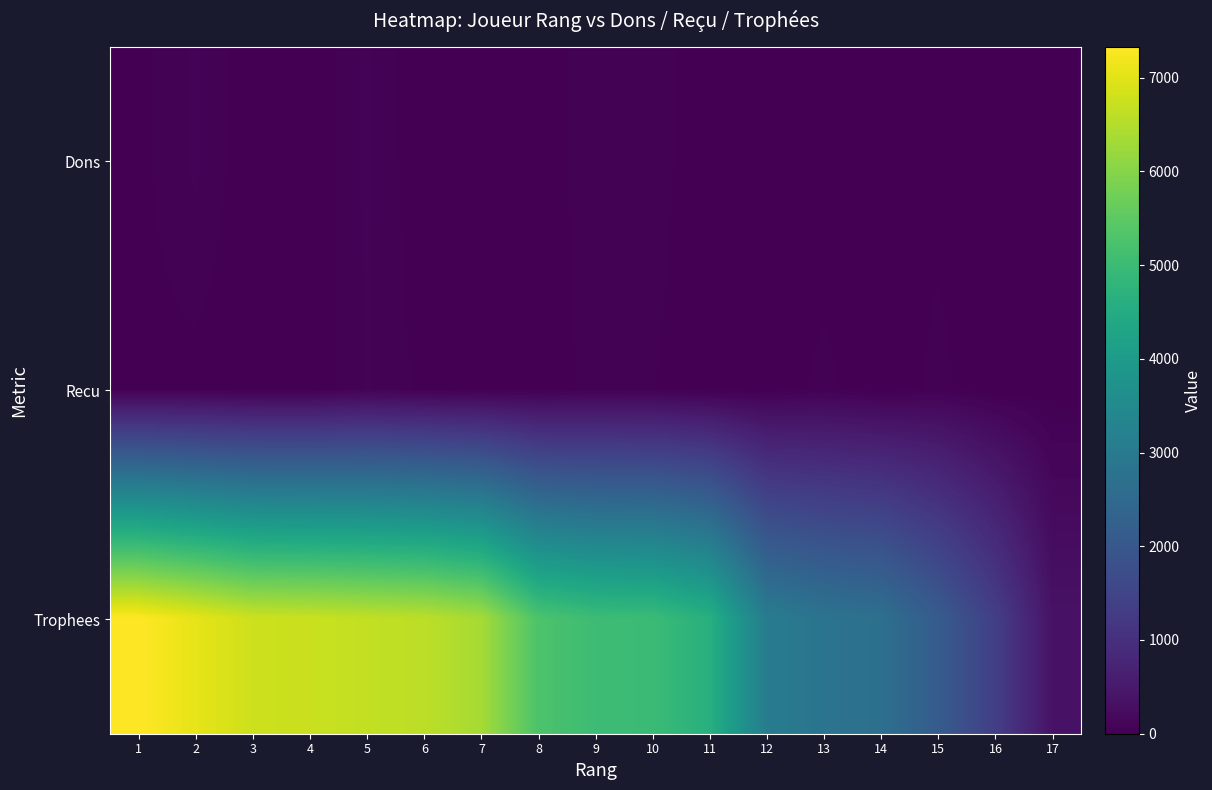

At which category is the sum across all series the highest?

1